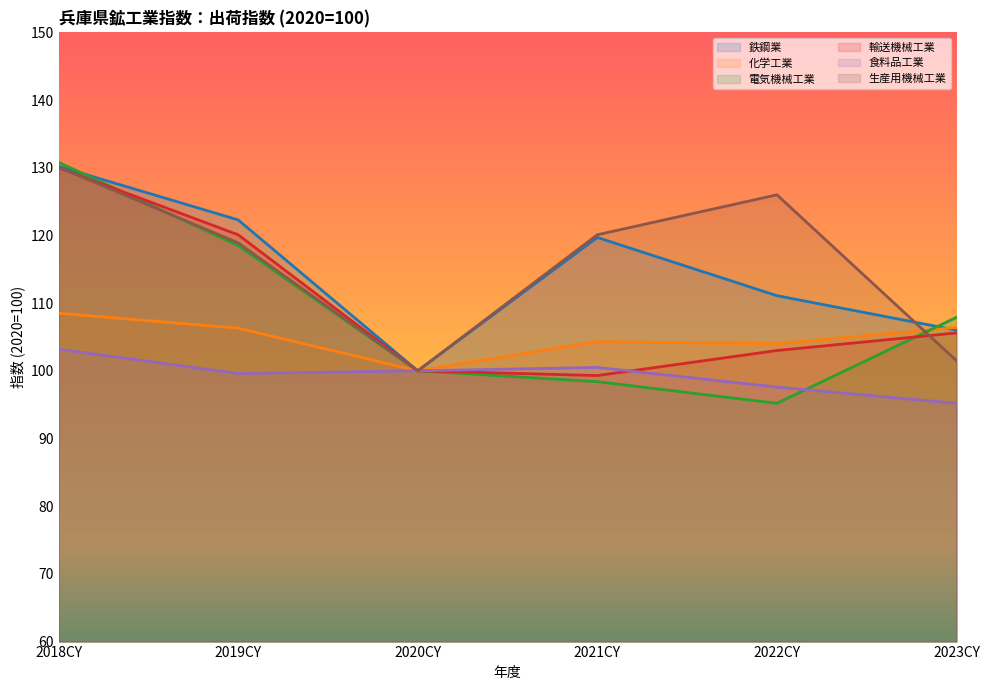

What is the sum of the 食料品工業 values at 2019CY and 2022CY?

197.2